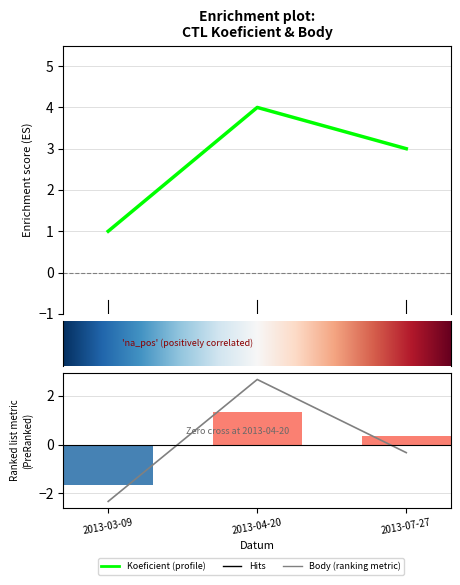

List the series in order of their peak value, lowest first.

Body, Koeficient